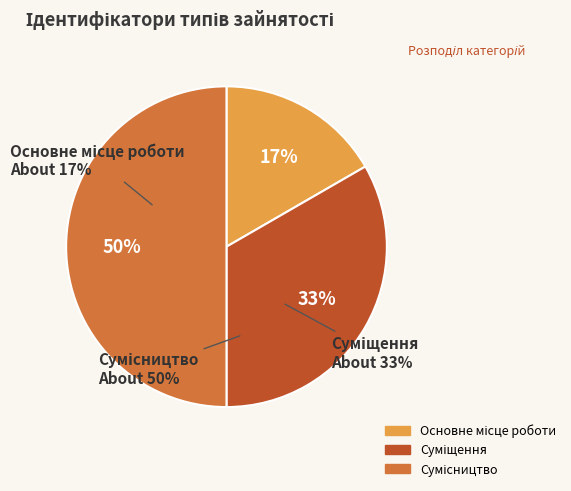

Does any single category account for the majority?

No